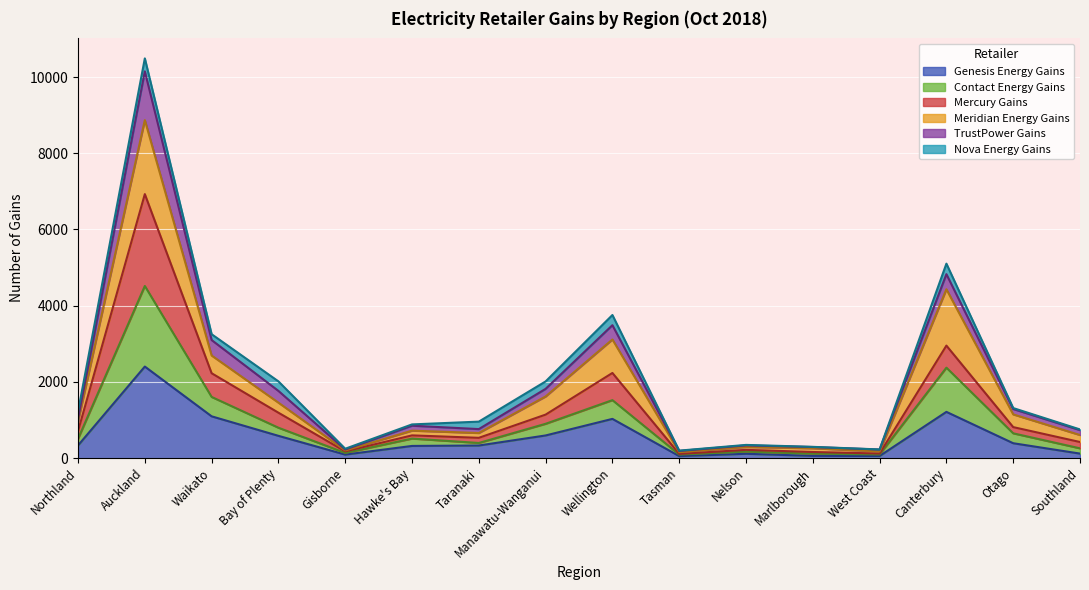

What is the total value across all series at Wellington?

3755